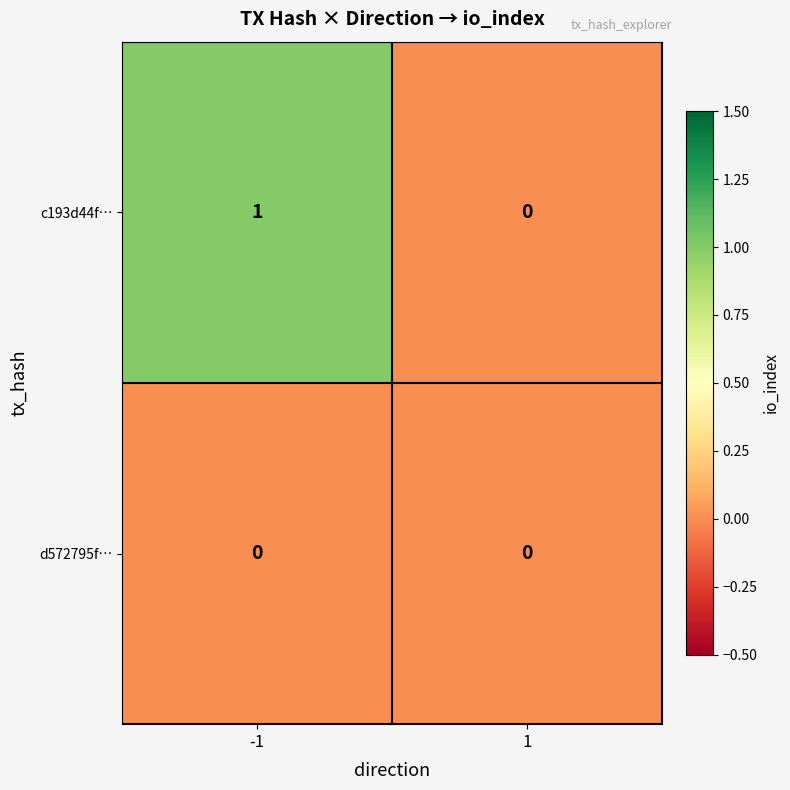

Which series has the largest range (max minus min)?

c193d44f…